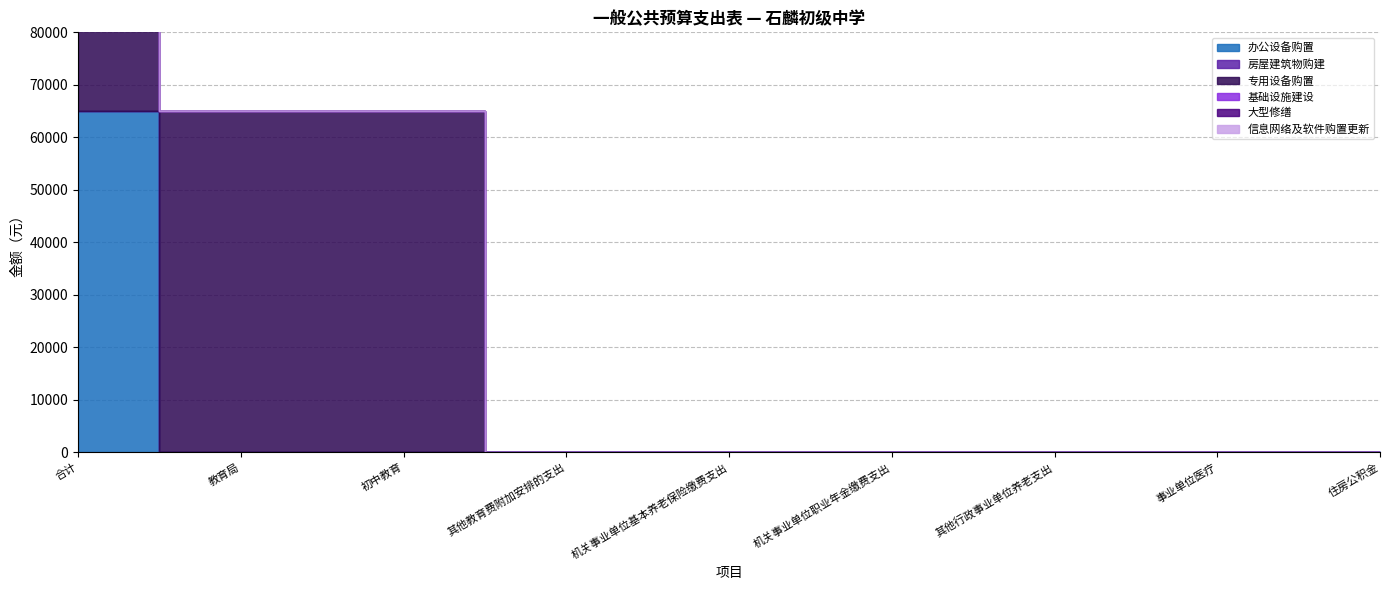

True or false: 办公设备购置 and 信息网络及软件购置更新 intersect in this chart.

False